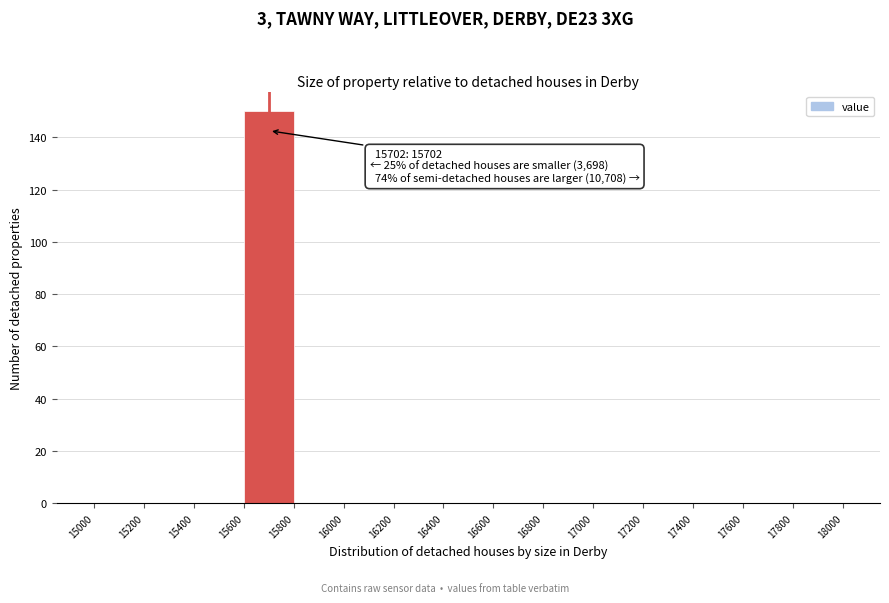

Over which range of the x-axis is the bar tallest?

15600 to 15800